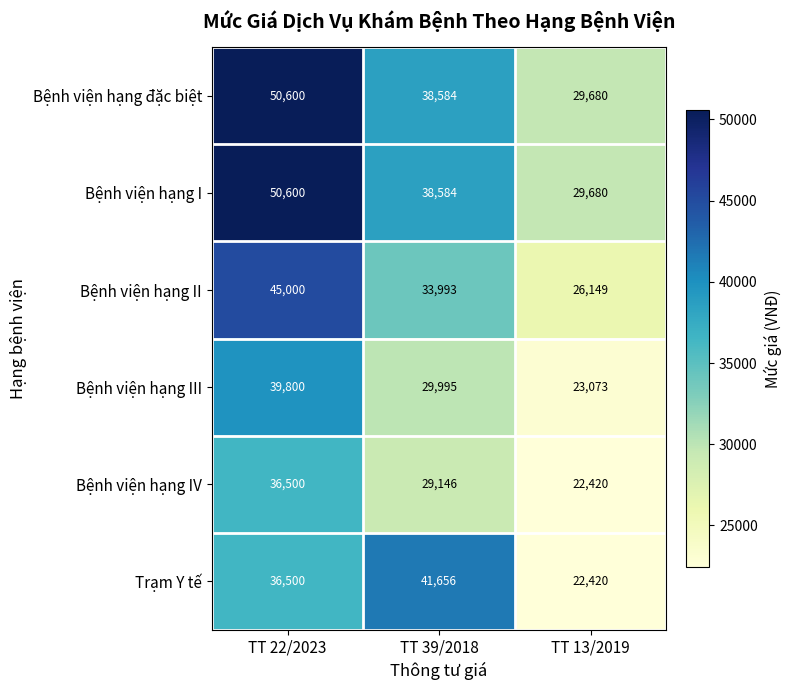

Count the number of categories in the chart.

3